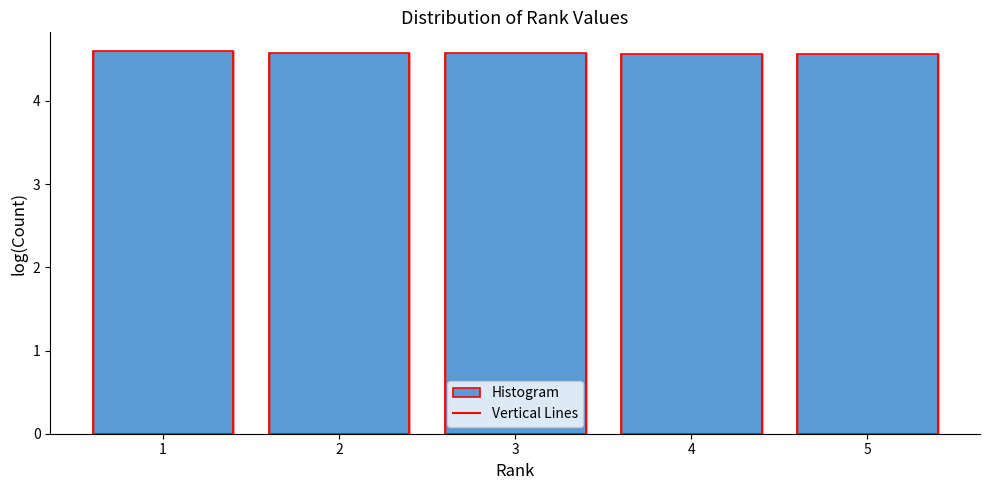

Reading left to right, what are all the values shown in this chart?

1=4.6	2=4.6	3=4.6	4=4.6	5=4.6